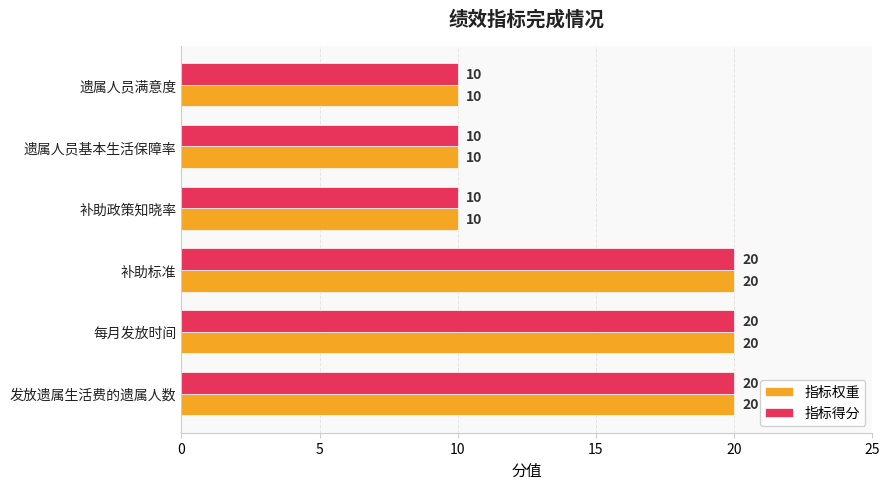

What is the sum of the 指标权重 values at 补助政策知晓率 and 遗属人员满意度?

20